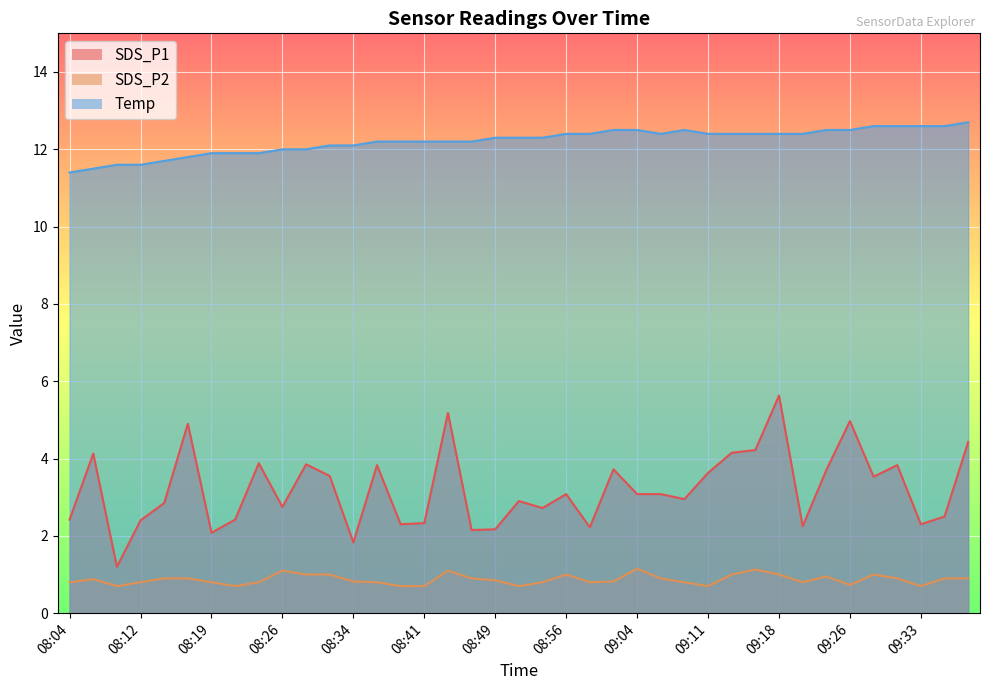

Which series changed the most between 08:09 and 09:16?

SDS_P1